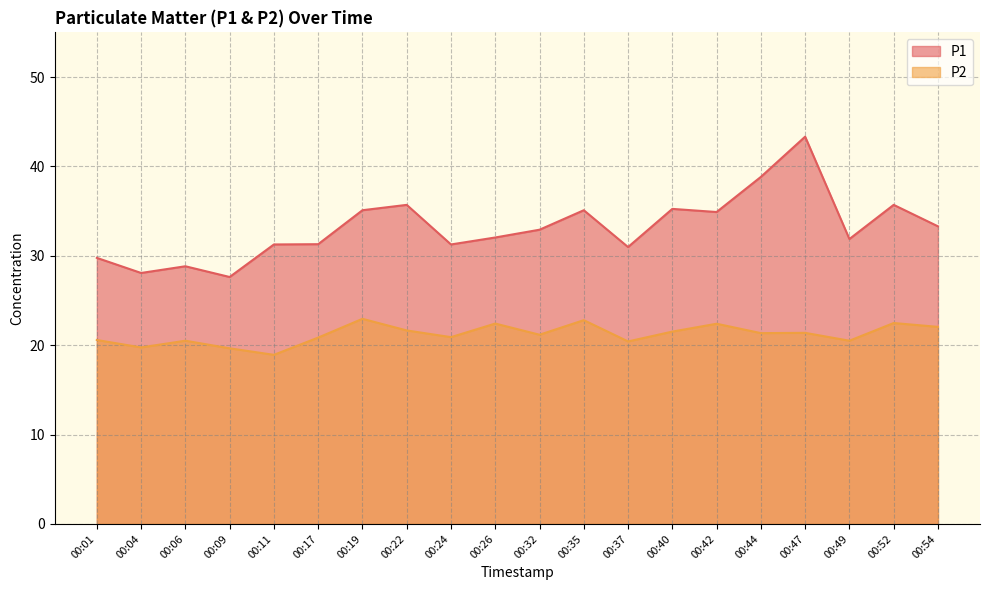

Reading left to right, extract all data points from this chart.

P1: 00:01=29.8	00:04=28.1	00:06=28.8	00:09=27.6	00:11=31.3	00:17=31.3	00:19=35.1	00:22=35.7	00:24=31.3	00:26=32.0	00:32=32.9	00:35=35.1	00:37=31.0	00:40=35.2	00:42=34.9	00:44=38.8	00:47=43.3	00:49=31.9	00:52=35.7	00:54=33.3
P2: 00:01=20.6	00:04=19.8	00:06=20.5	00:09=19.6	00:11=18.9	00:17=20.9	00:19=22.9	00:22=21.6	00:24=20.9	00:26=22.4	00:32=21.2	00:35=22.8	00:37=20.4	00:40=21.5	00:42=22.4	00:44=21.4	00:47=21.4	00:49=20.5	00:52=22.5	00:54=22.1